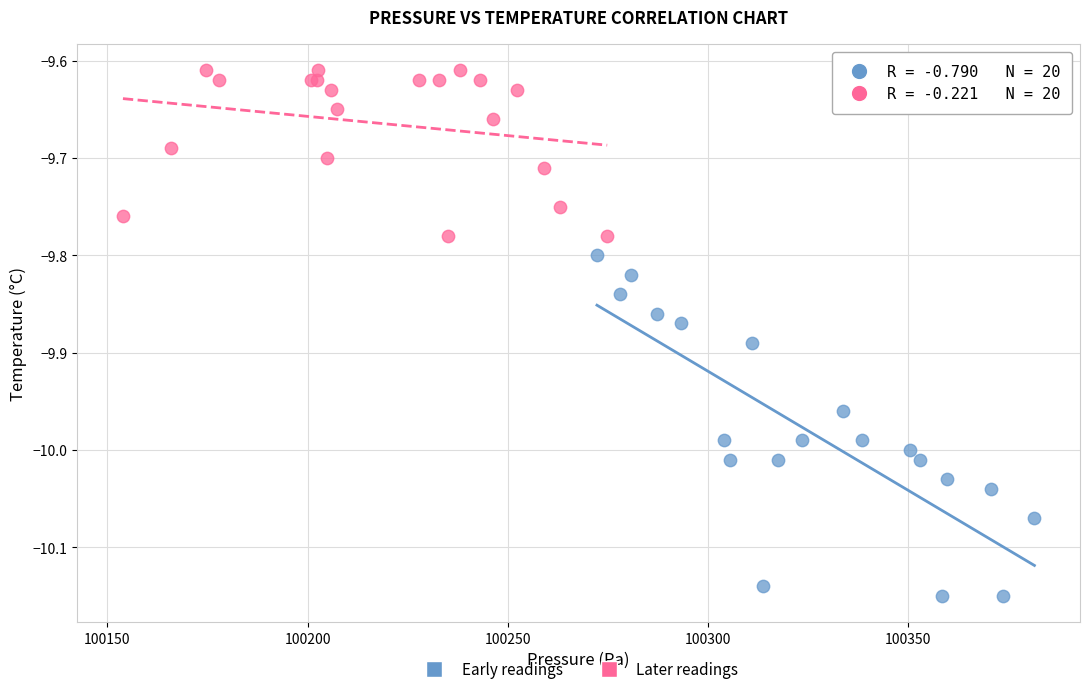

Which series has the largest Y range (max minus min)?

Early readings